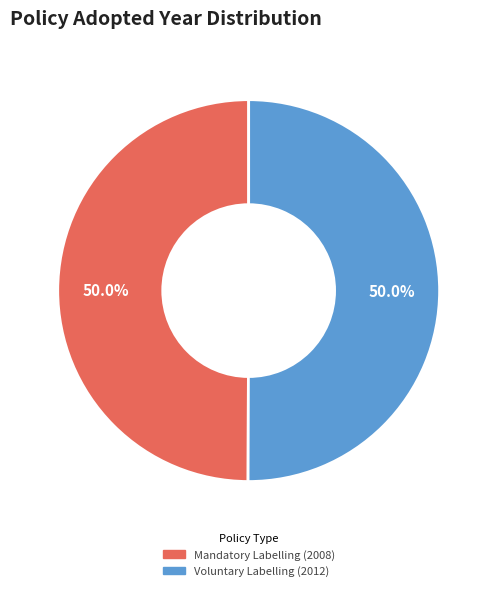

How many segments does this pie chart have?

2